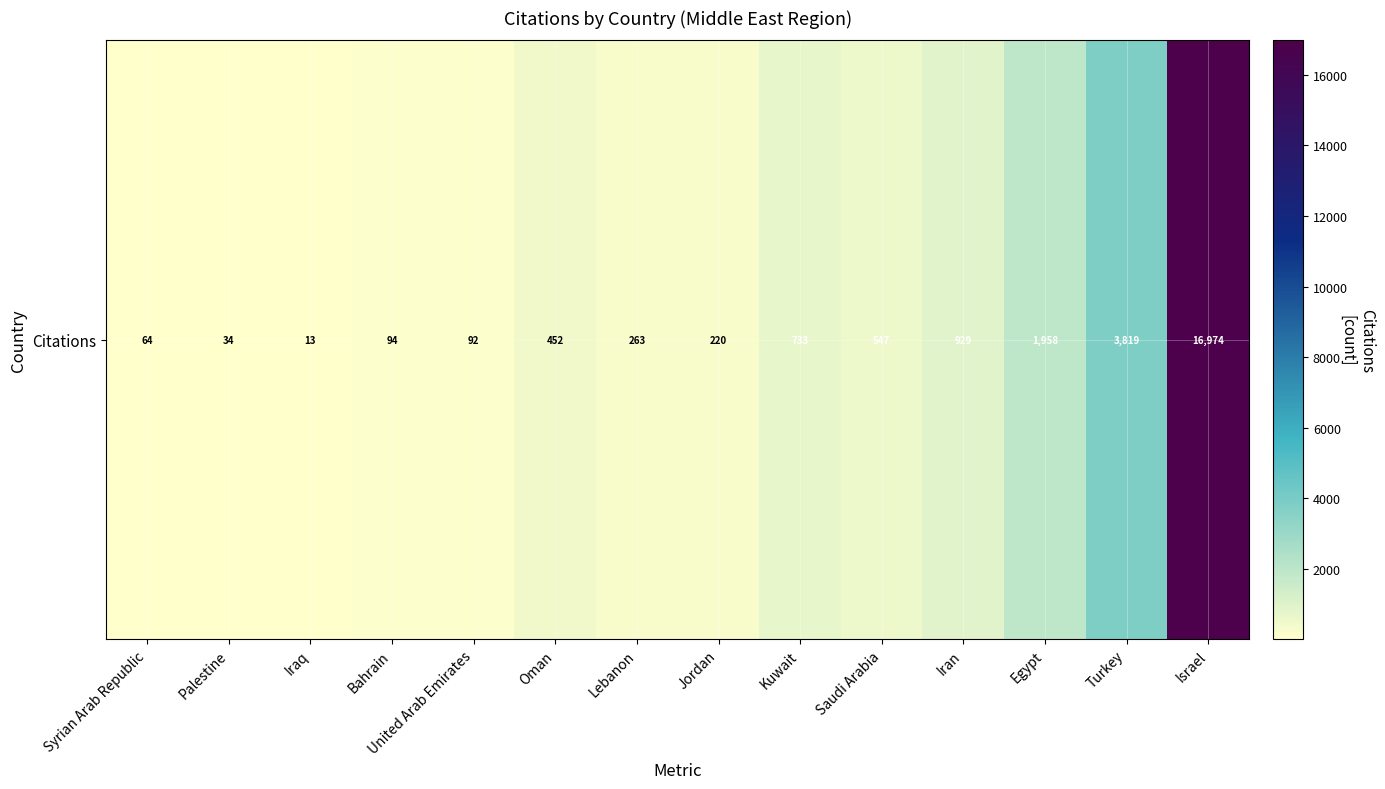

What is the change in value from United Arab Emirates to Iran?

+837